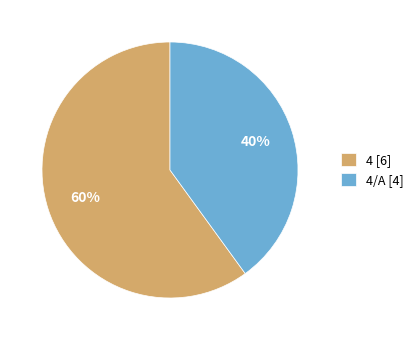

Rank the categories by value from lowest to highest.

4/A [4], 4 [6]